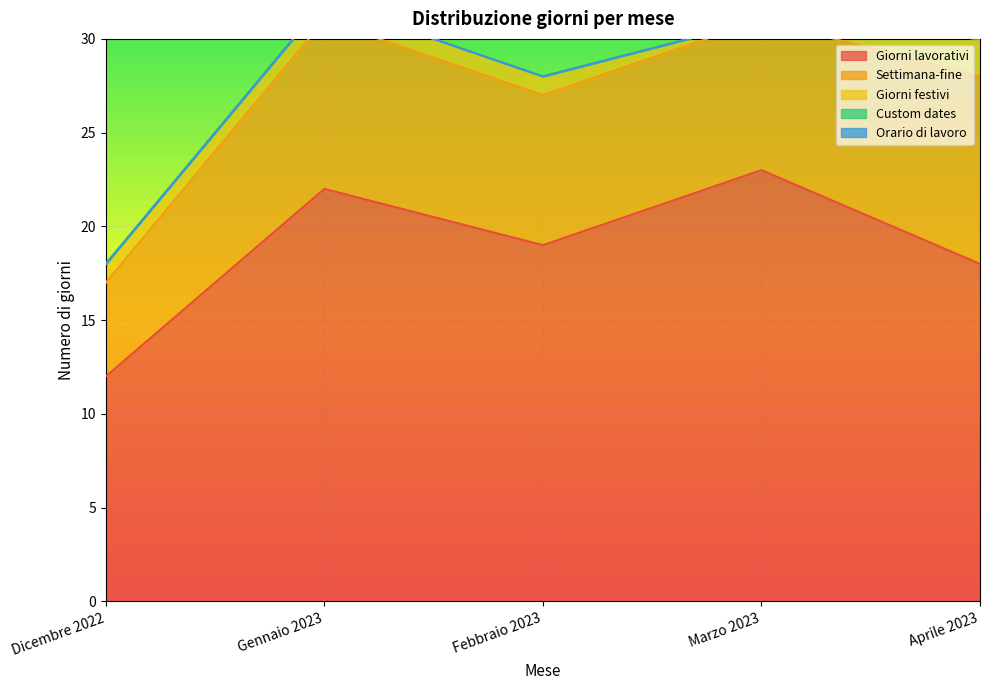

True or false: Custom dates has more than 1 interior local peaks.

False